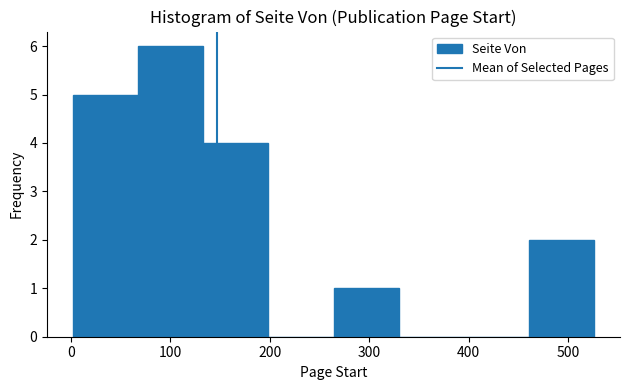

Reading left to right, transcribe this chart: for each bar, give the range it covers on the x-axis and its height. Neither the bar edges nor the heights are printed on the chart, so give them approximately, as read against the axes.

0 to 70: 5
70 to 130: 6
130 to 200: 4
200 to 260: 0
260 to 330: 1
330 to 400: 0
400 to 460: 0
460 to 530: 2